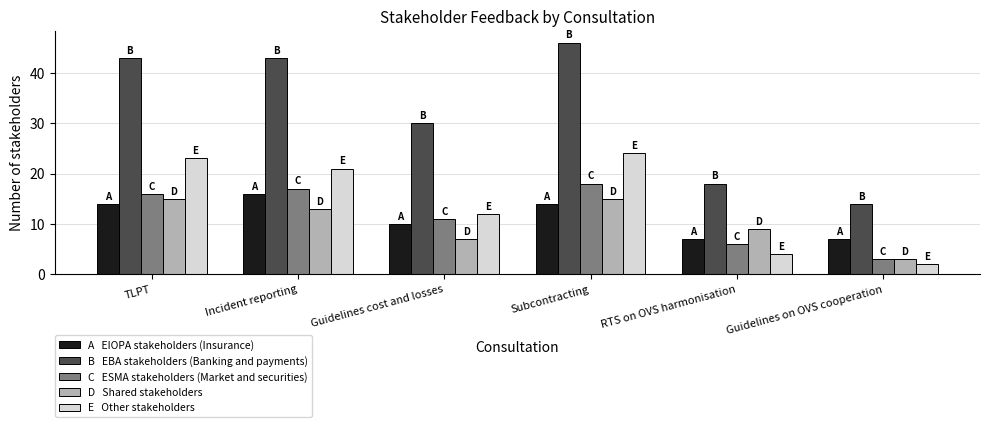

Which label corresponds to the smallest value in the chart?

Guidelines on OVS cooperation